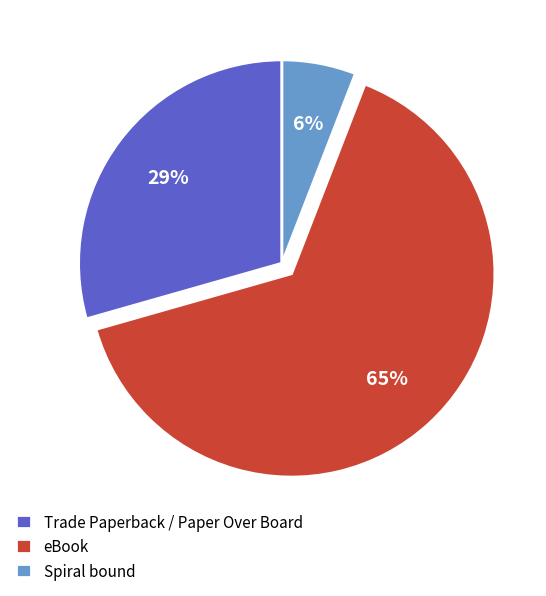

What is the smallest slice in the pie chart?

Spiral bound